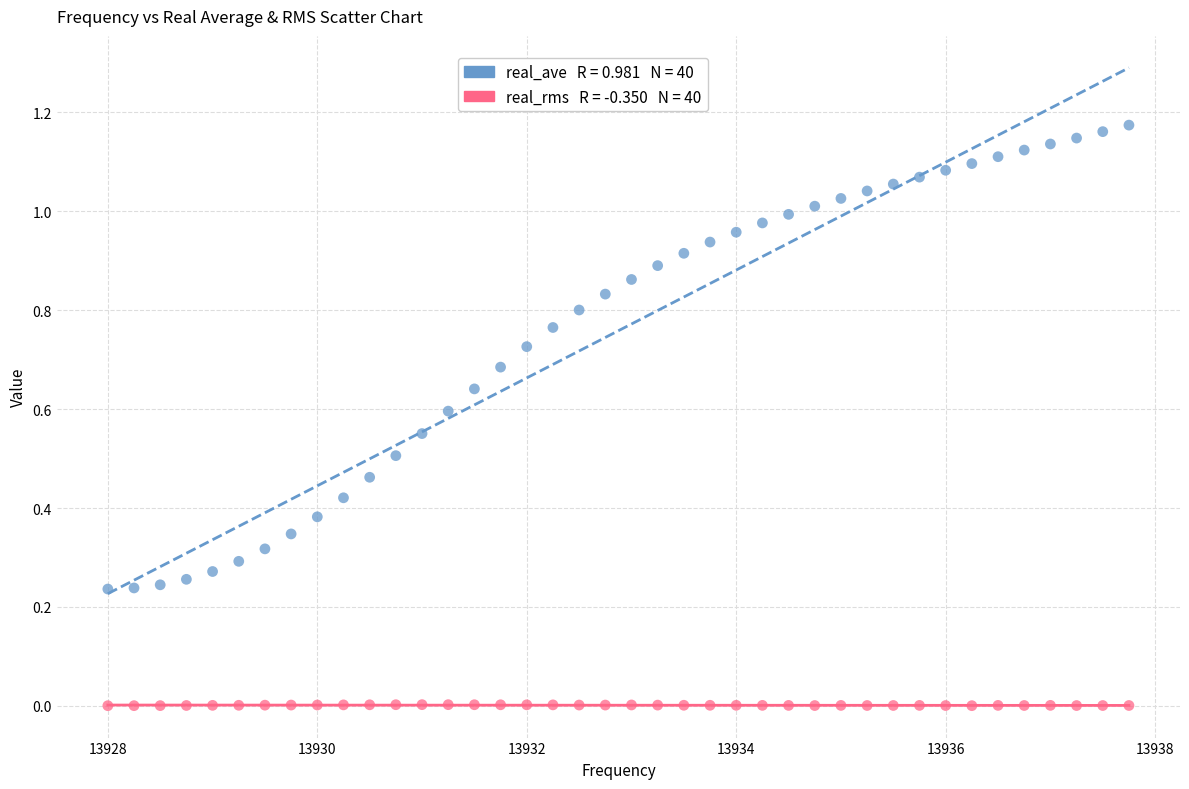

Across all data points, what is the range of X values (max minus min)?

9.8